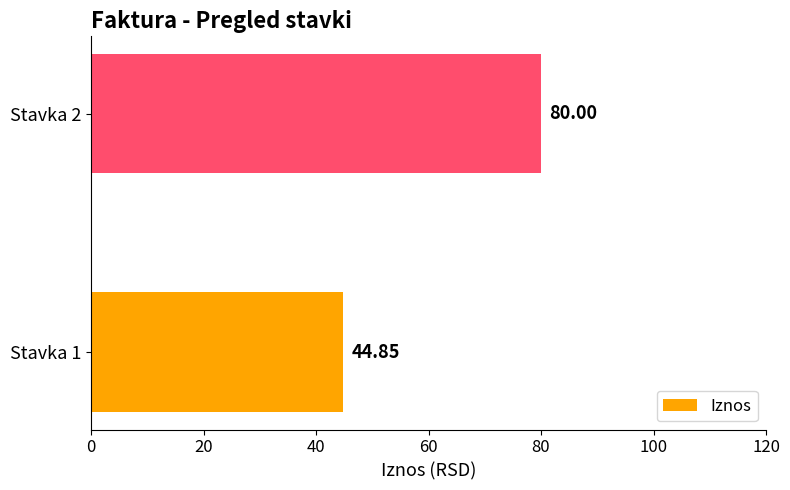

What is the average value?

62.4